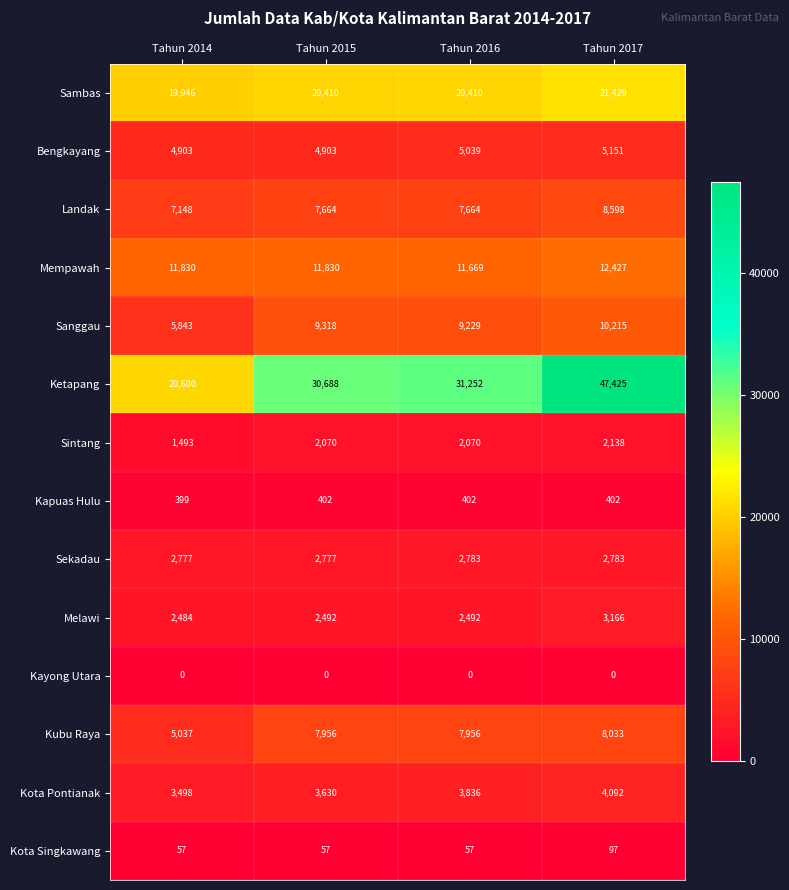

What is the sum of the Kapuas Hulu values at Tahun 2015 and Tahun 2014?

801